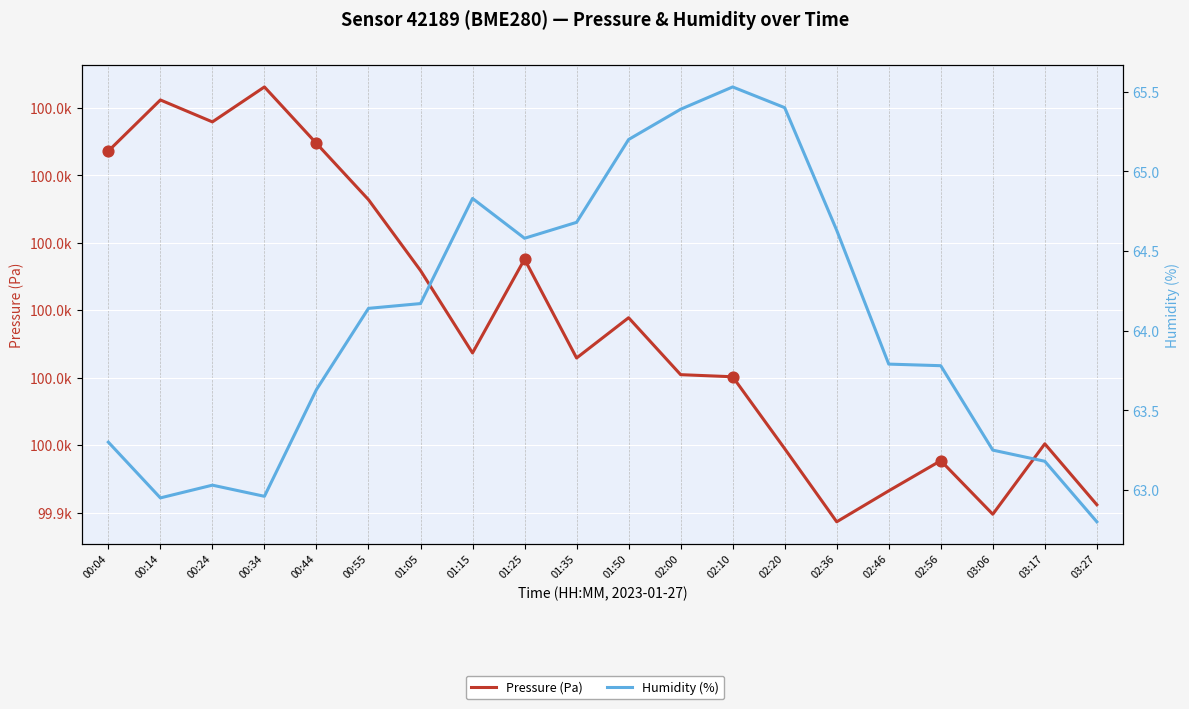

Which series reaches the minimum Y coordinate?

Humidity (%)